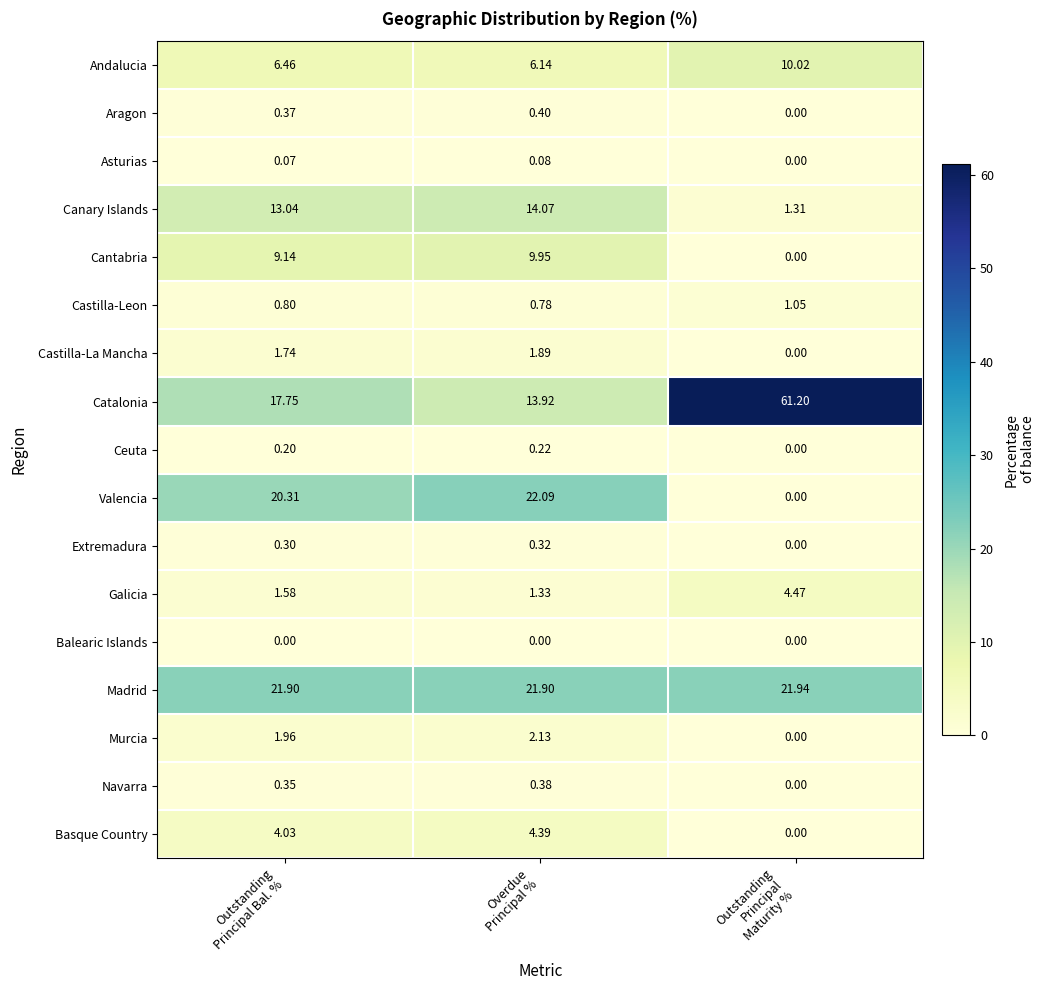

At which category is the sum across all series the highest?

Outstanding
Principal Bal. %